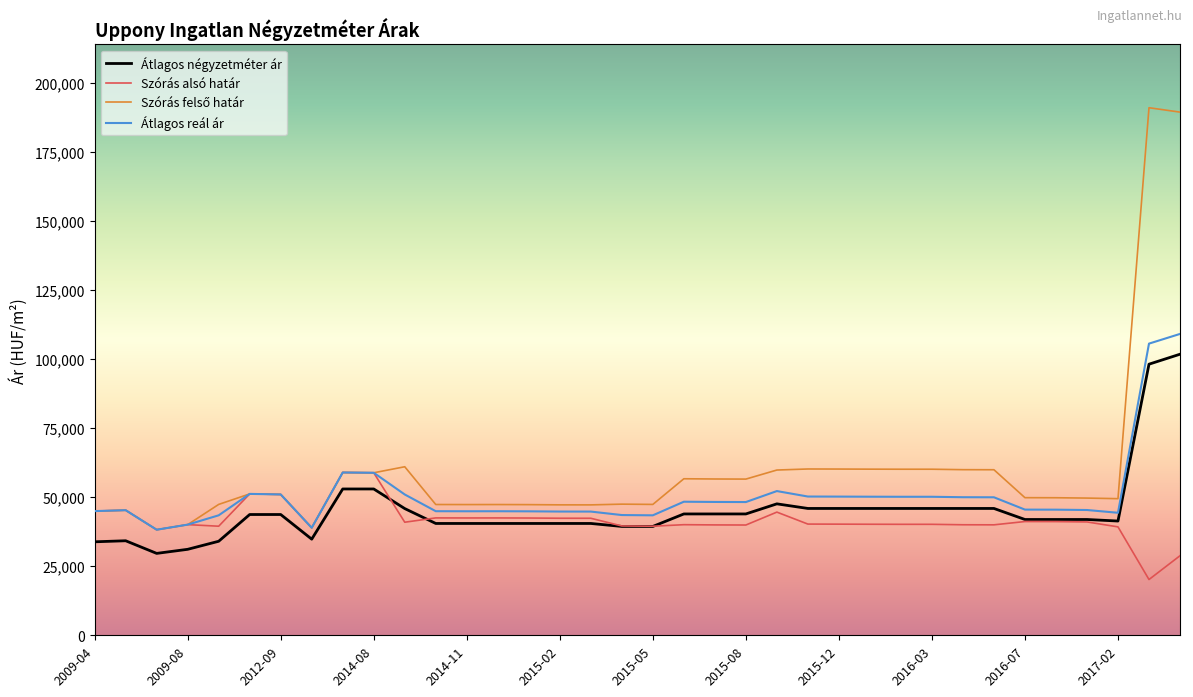

What is the greatest value displayed?

191095